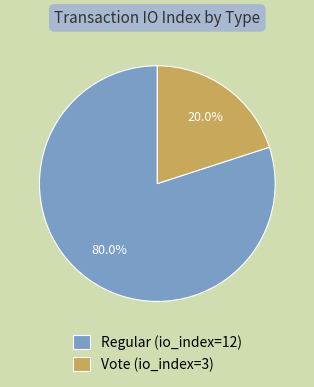

How many segments does this pie chart have?

2